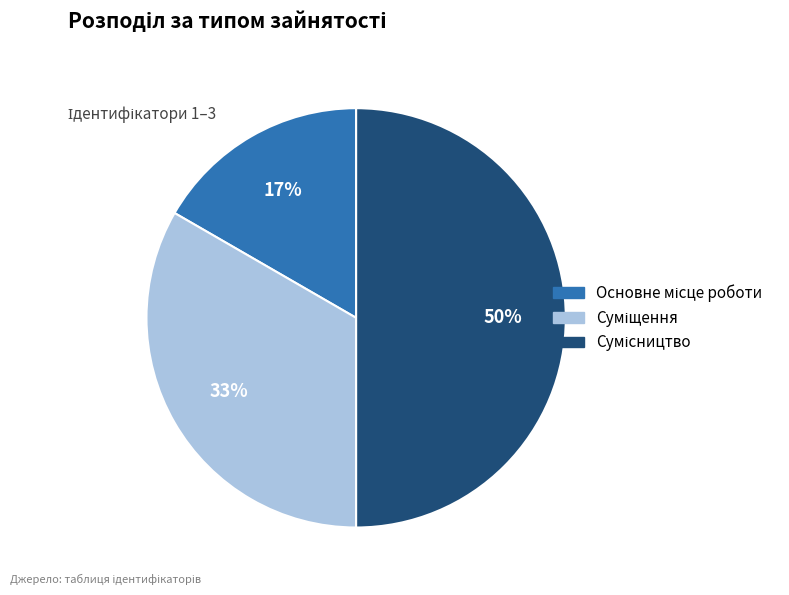

To the nearest percent, what is the difference between the largest and smallest slice percentages?

33%